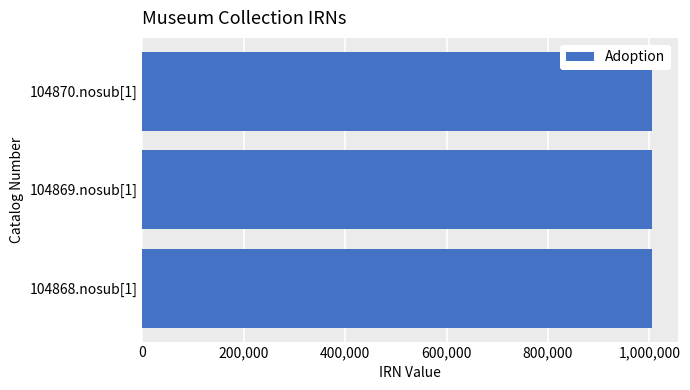

What is the maximum value shown in the chart?

1005207